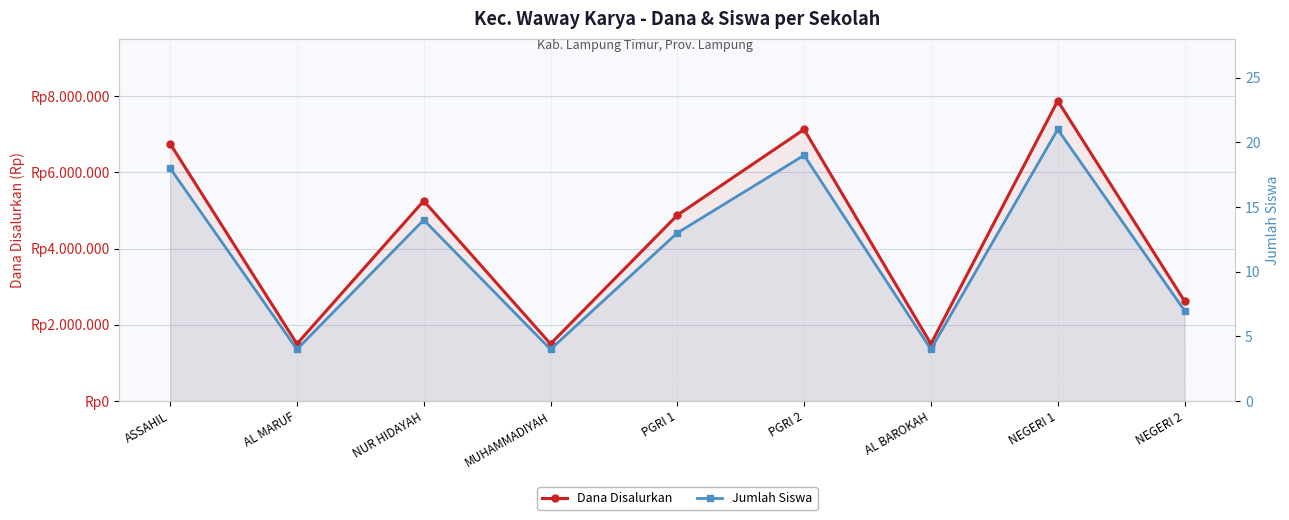

Reading right to left, extract all data points from this chart.

Dana Disalurkan: 2625000	7875000	1500000	7125000	4875000	1500000	5250000	1500000	6750000
Jumlah Siswa: 7	21	4	19	13	4	14	4	18